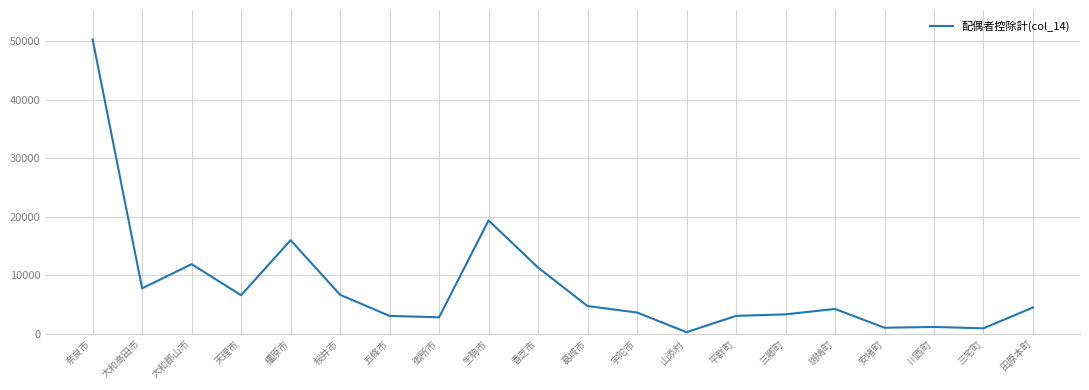

What is the maximum value shown in the chart?

50280